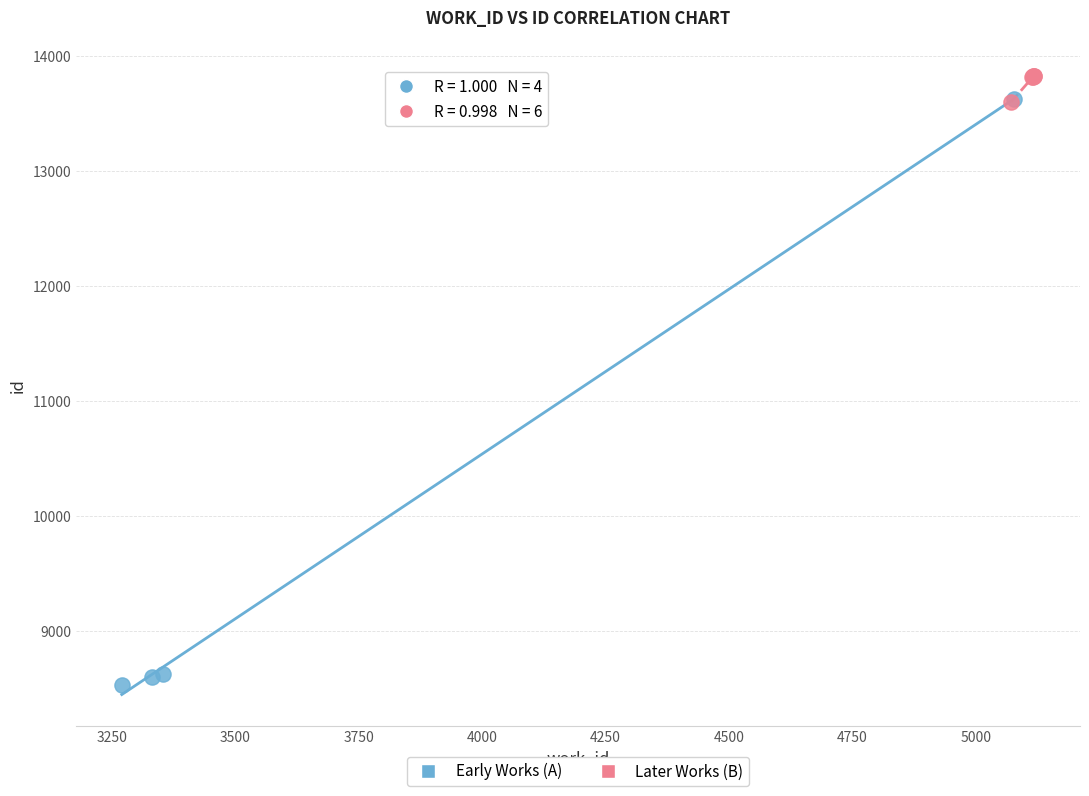

Which series has the widest spread of Y values?

Early Works (A)